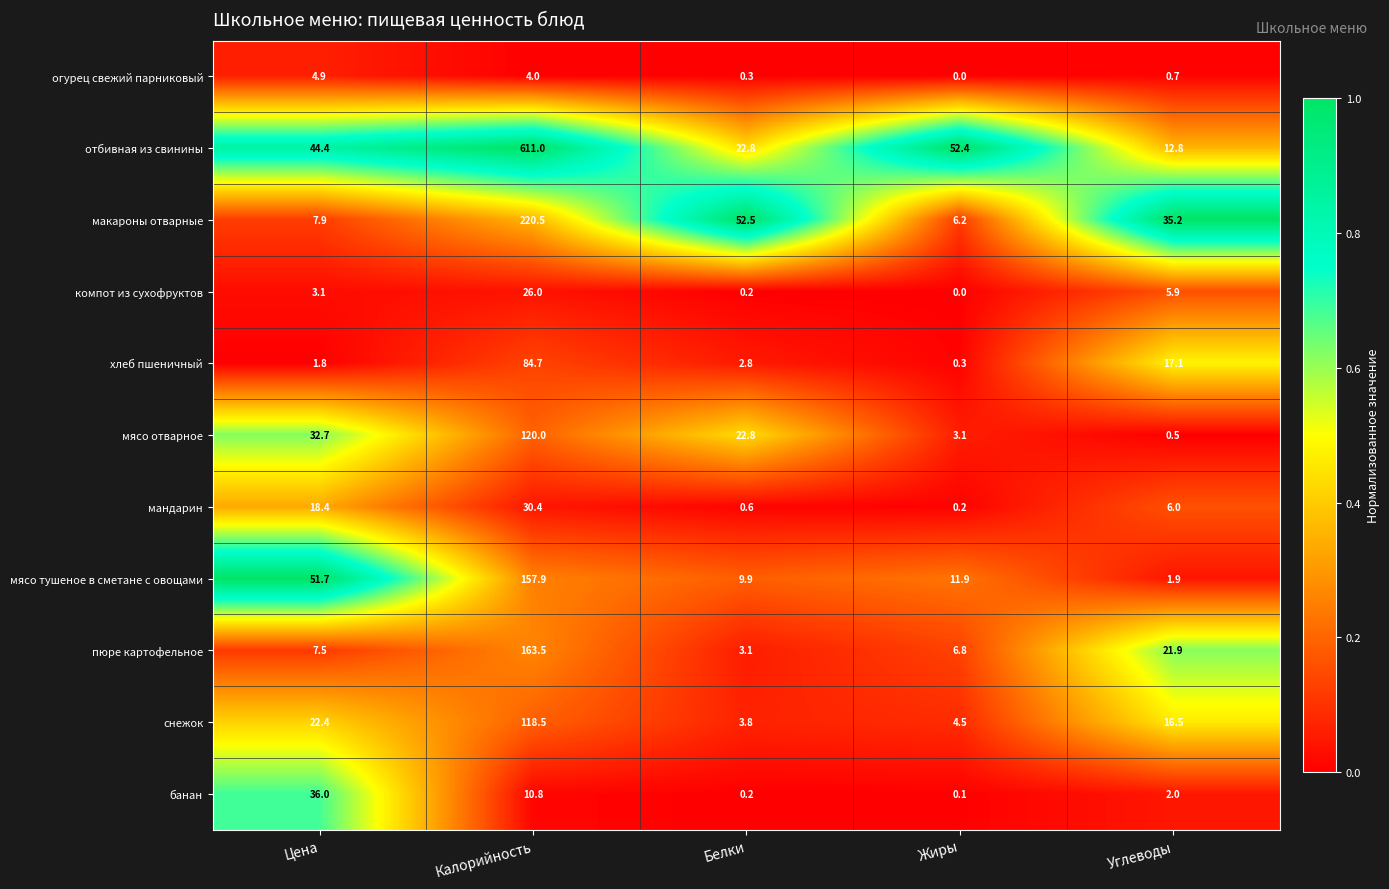

Between Цена and Калорийность, which series saw the biggest shift?

отбивная из свинины